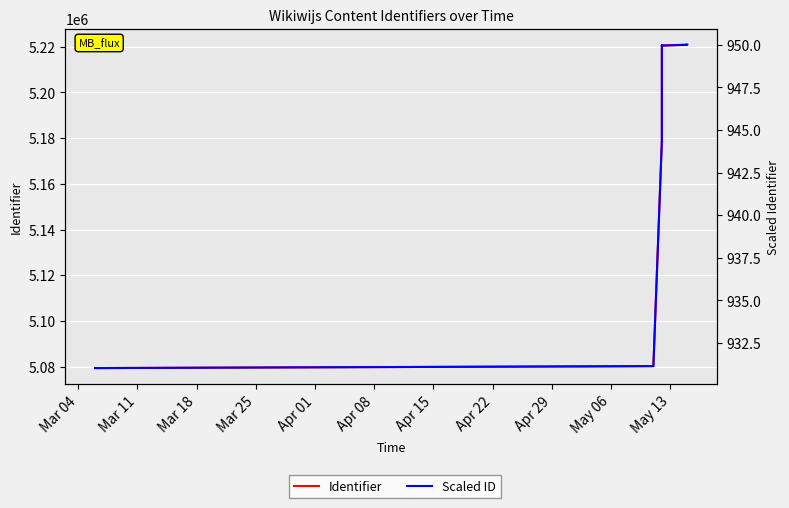

List the series in order of their peak value, lowest first.

Scaled ID, Identifier